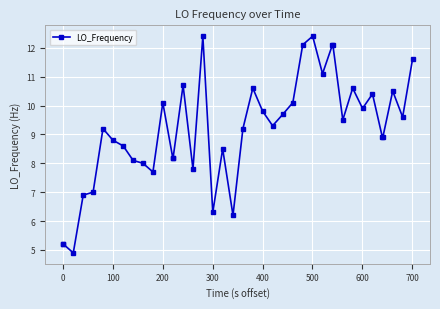

True or false: there are more than 1 points higher than both neighbors.

True